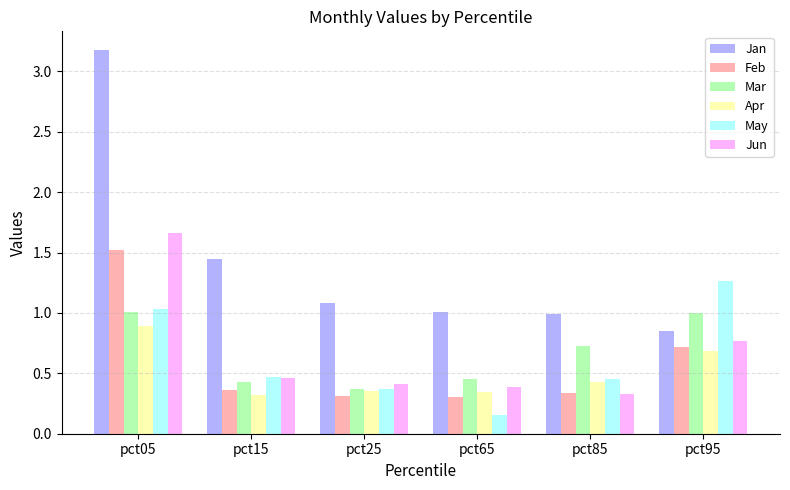

Which series has the widest spread of values?

Jan